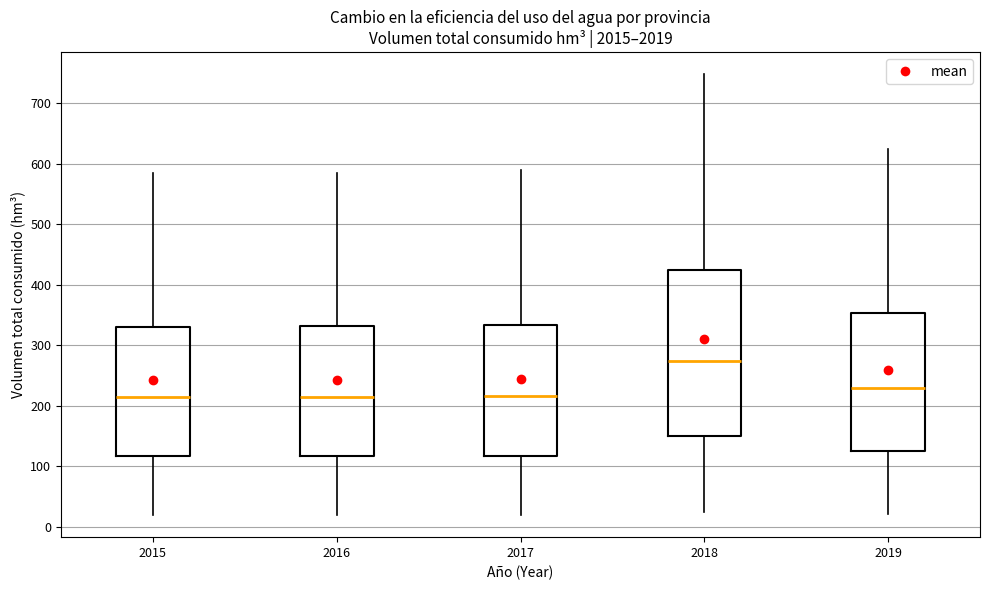

Which box is the tallest, from its lower edge to its upper edge?

2018